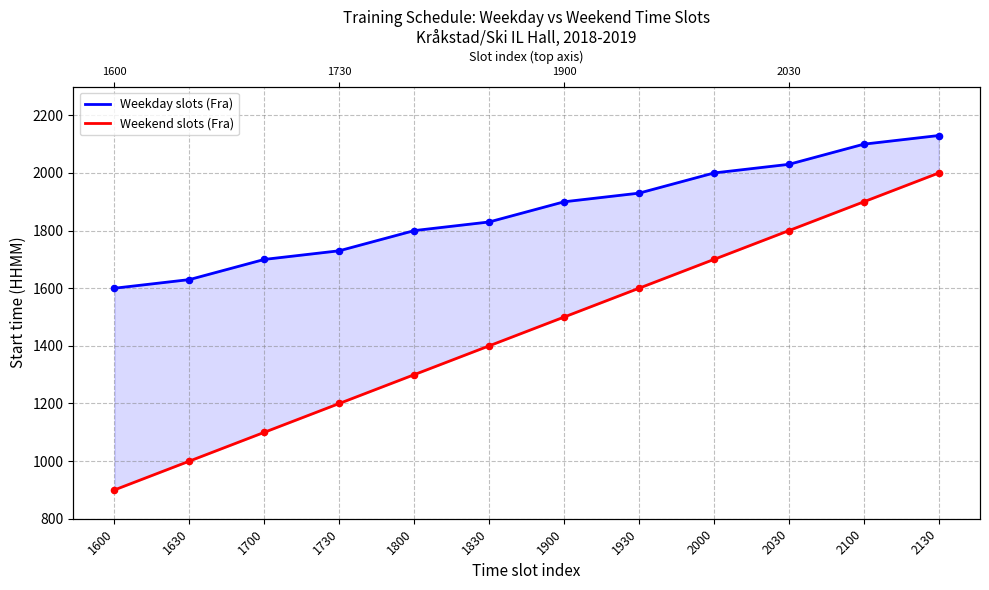

Which series contains the lowest Y value?

Weekend slots (Fra)